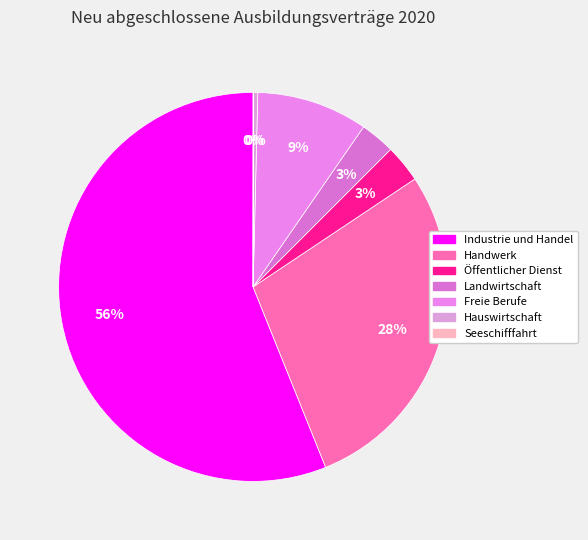

What is the change in value from Handwerk to Öffentlicher Dienst?

-117549